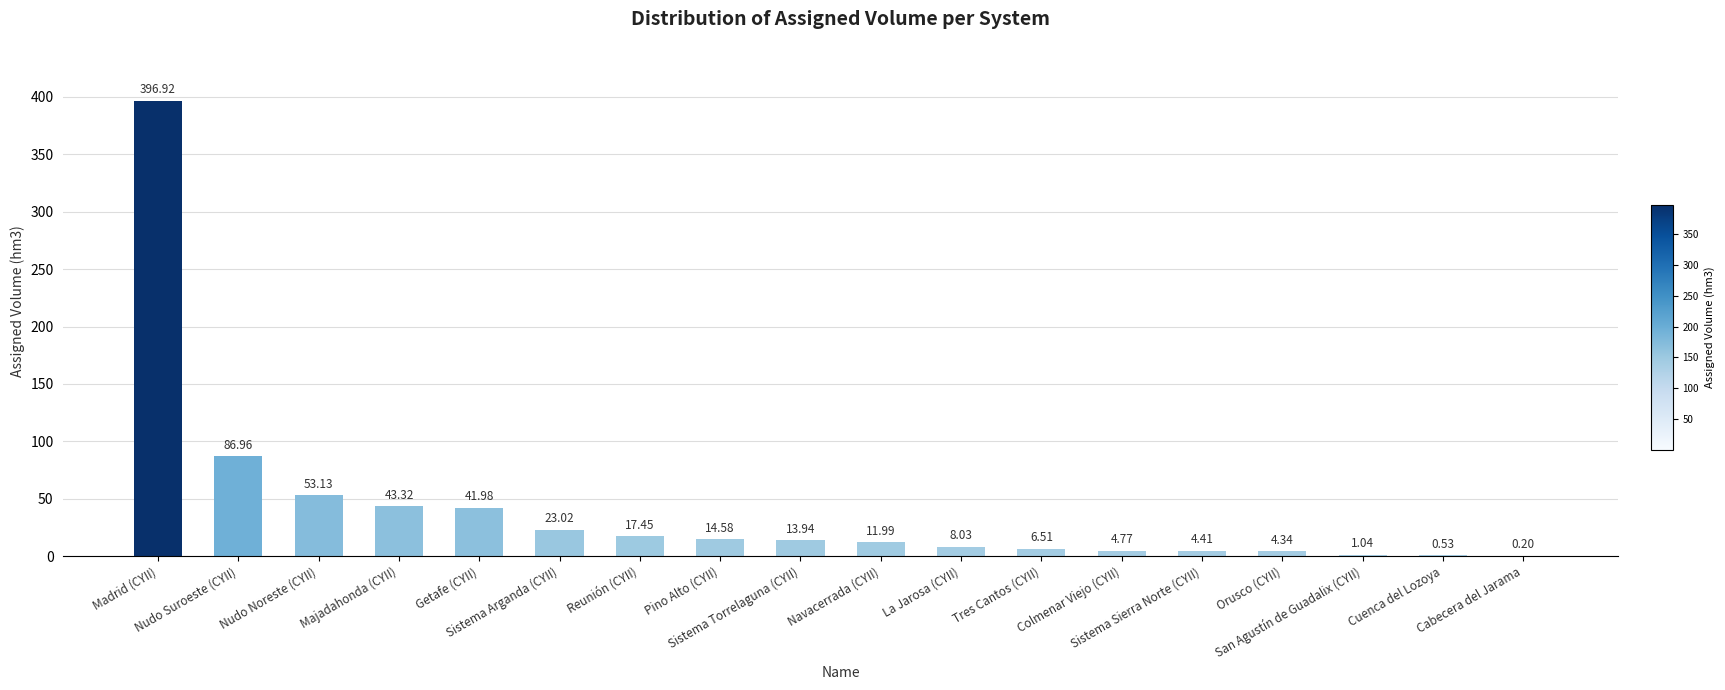

Which category has the highest value across all series?

Madrid (CYII)